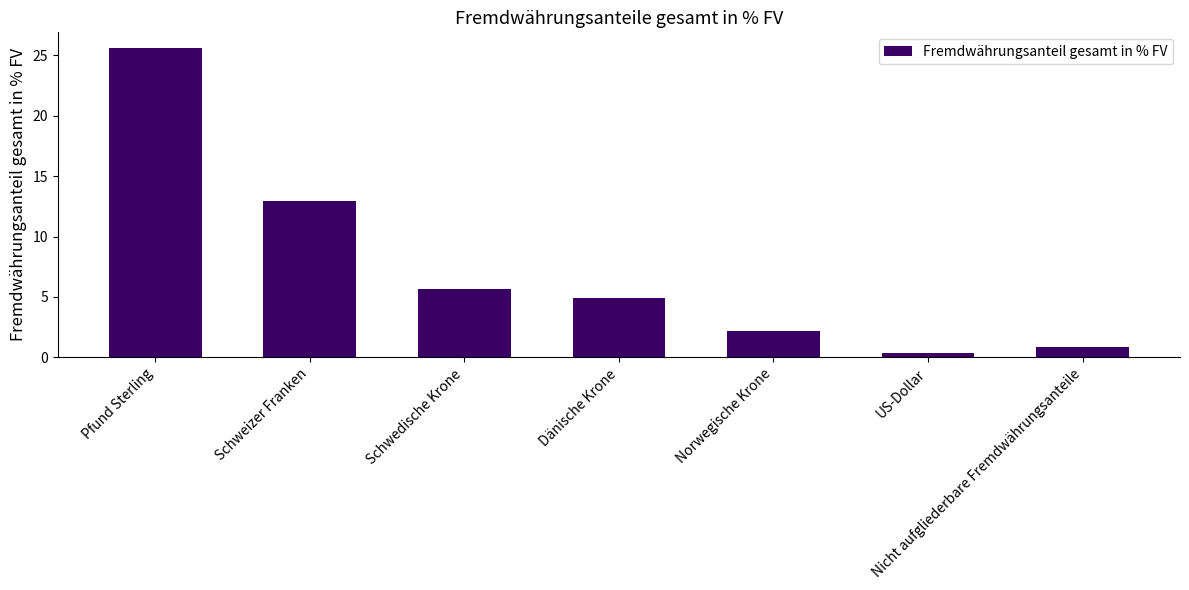

How many bars are there in total?

7